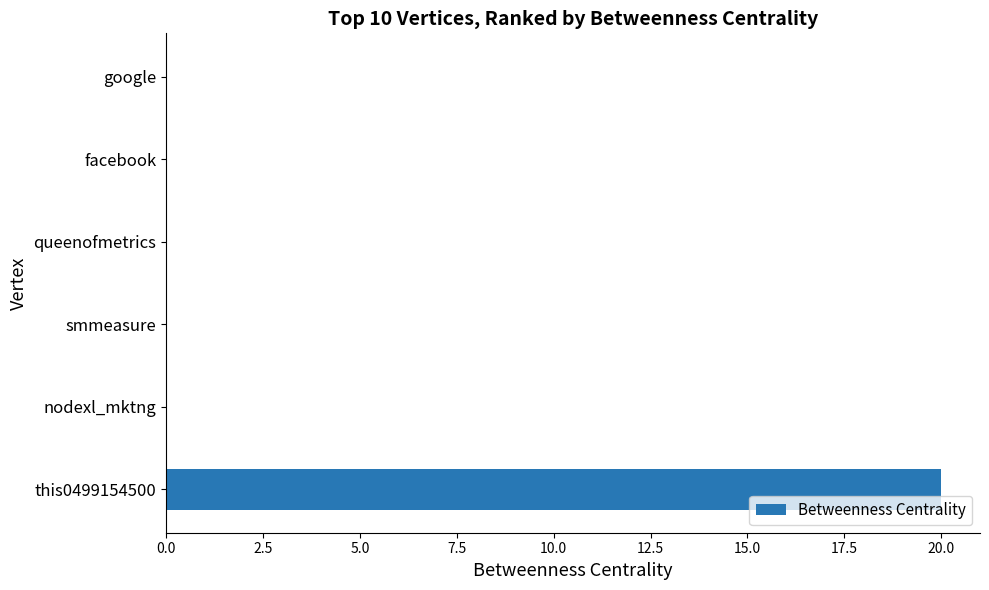

Is it true that the value at nodexl_mktng is -10?

False